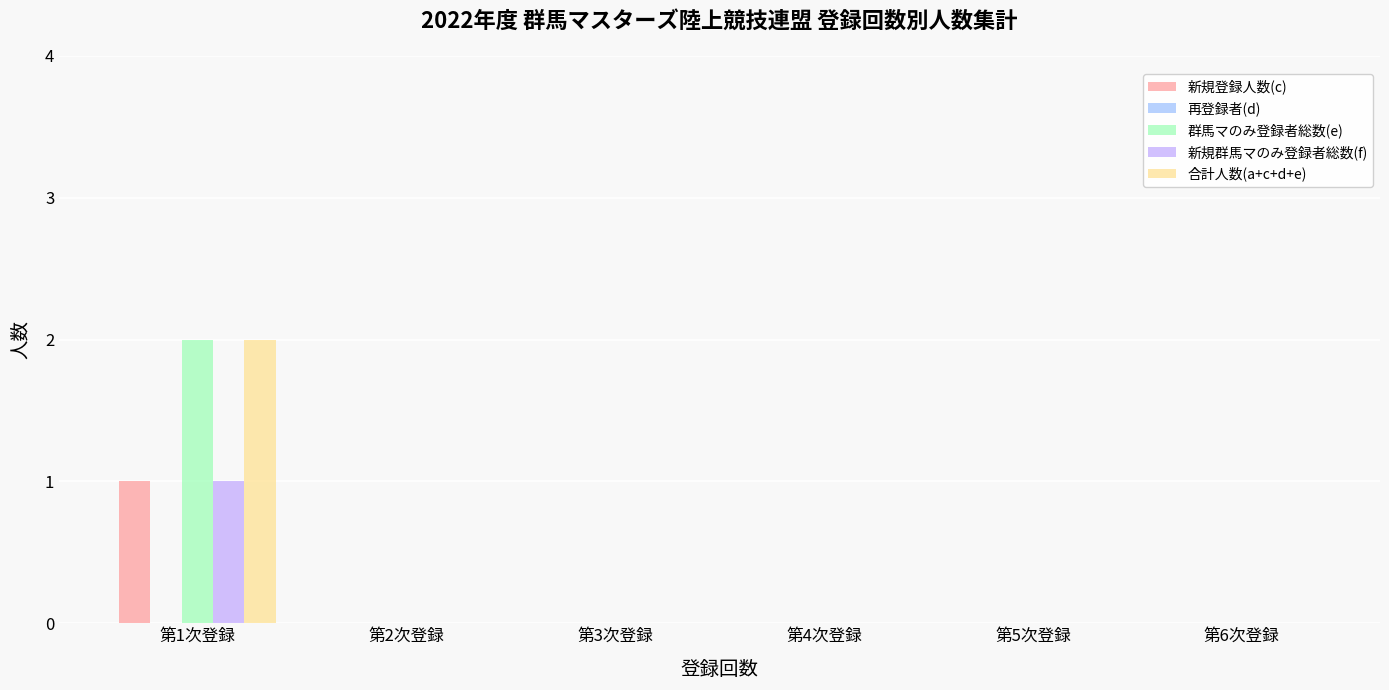

Which category has the highest value in the 合計人数(a+c+d+e) series?

第1次登録